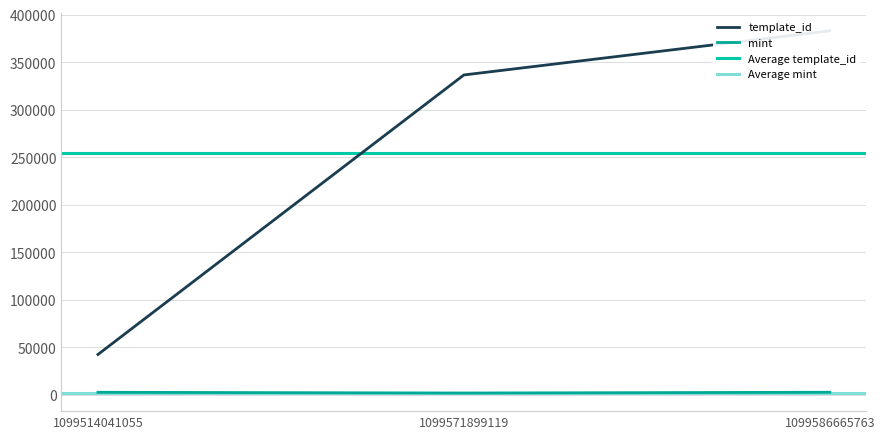

What is the sum of all mint values?

7104